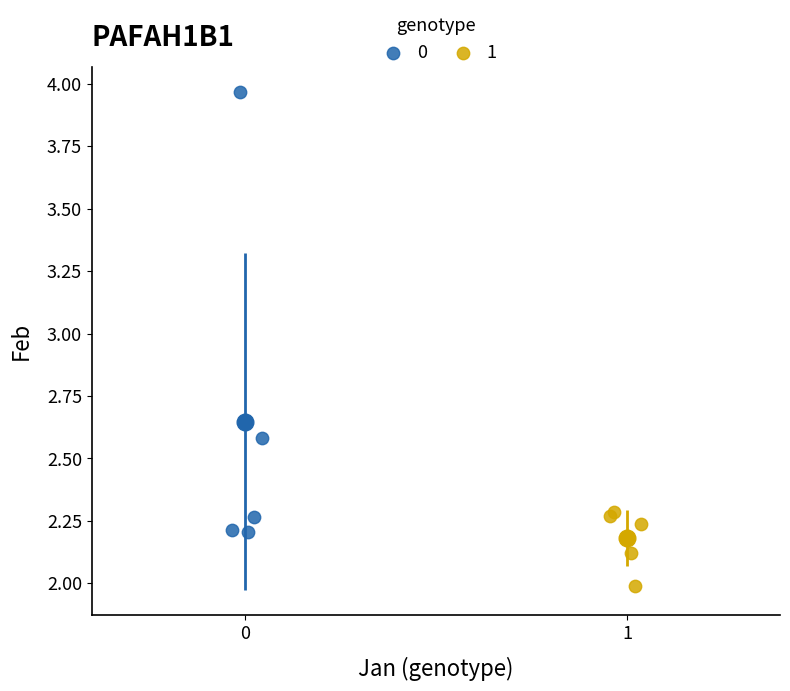

What are all the series names shown in the legend?

0, 1